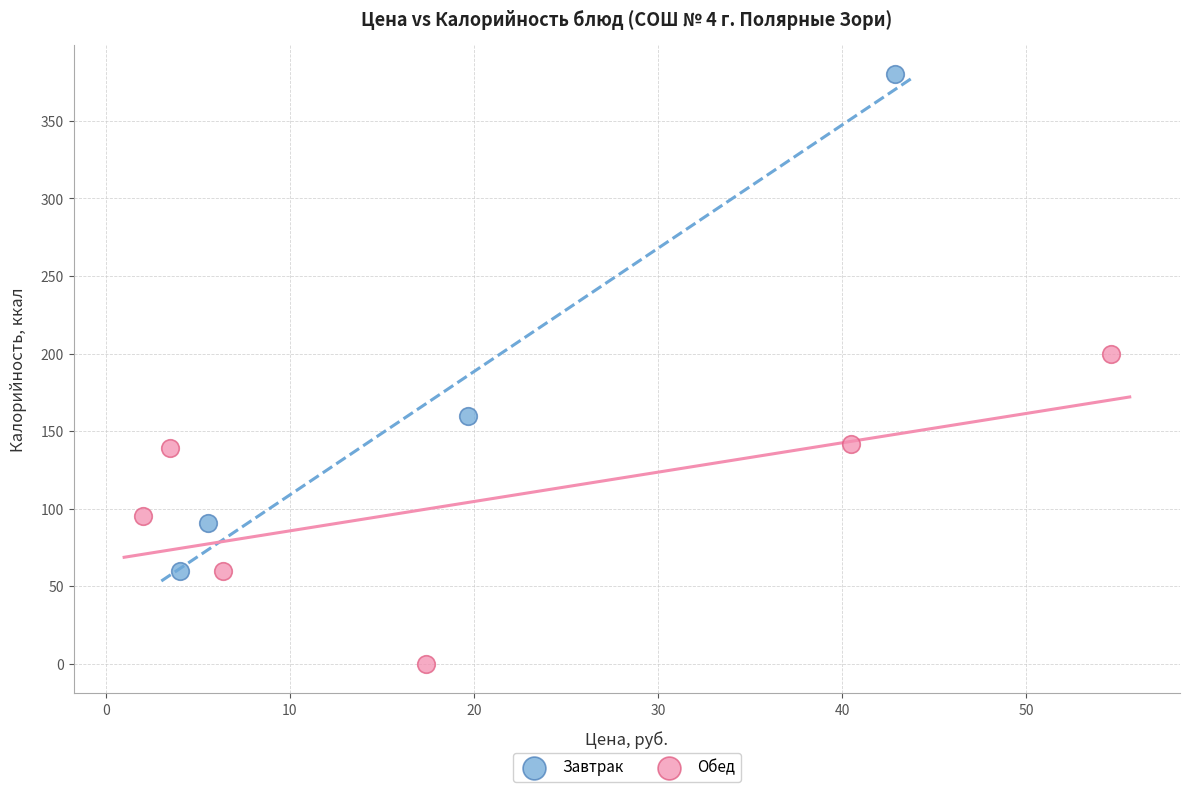

Which series reaches the minimum Y coordinate?

Обед